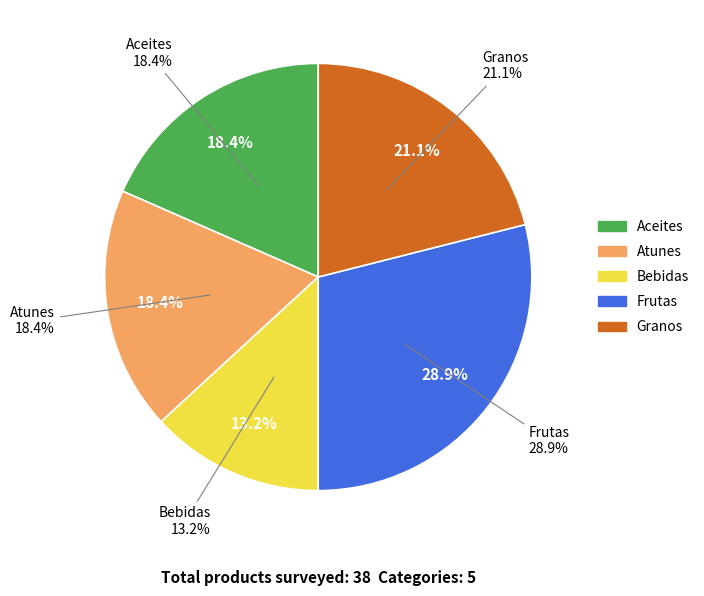

Is the sum of Aceites and Frutas greater than half?

No